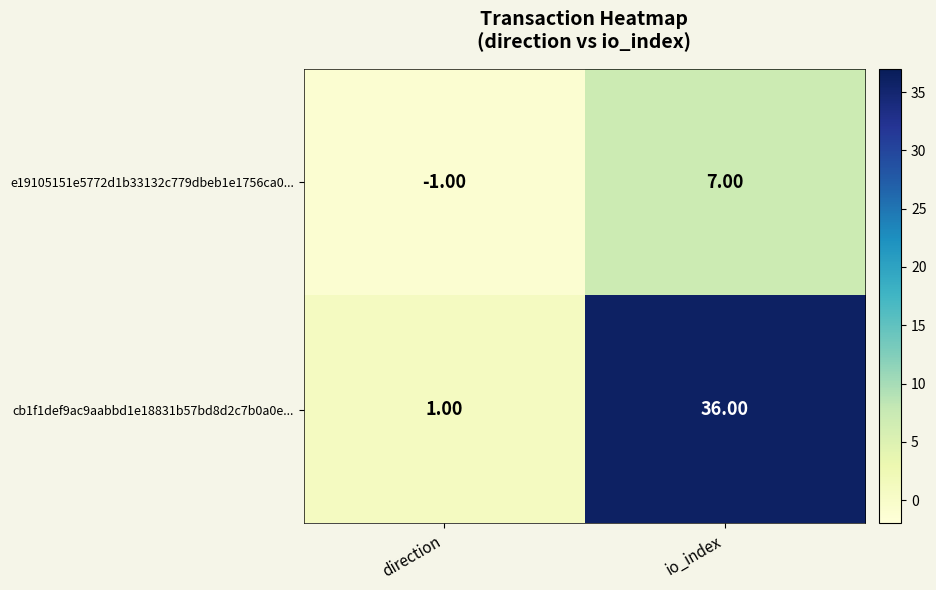

Which category has the lowest value across all series?

direction